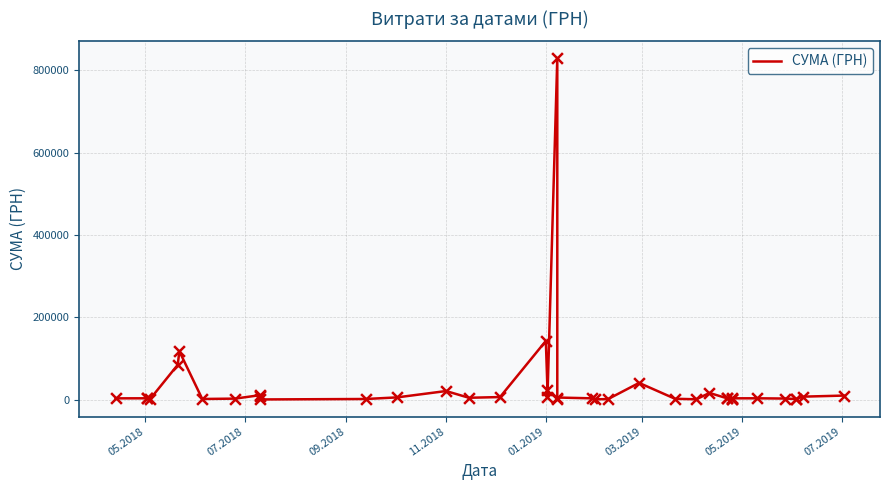

Which has a higher value, 03.2019 or 07.2018?

03.2019